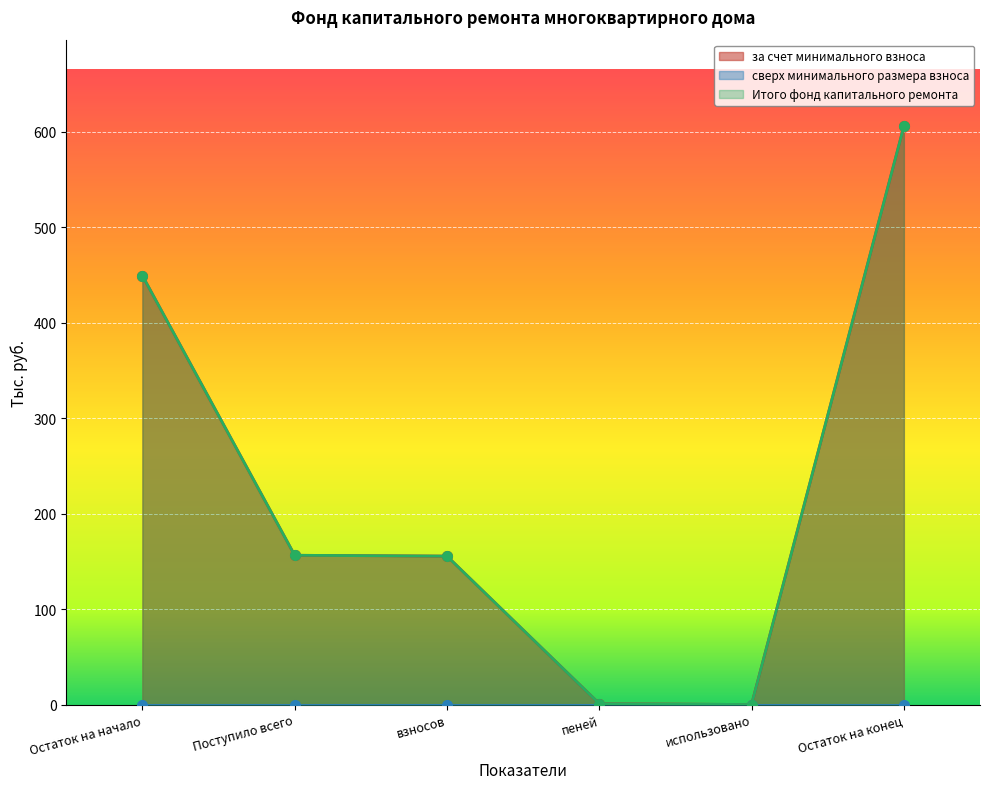

What is the label of the 5th point from the right?

Поступило всего